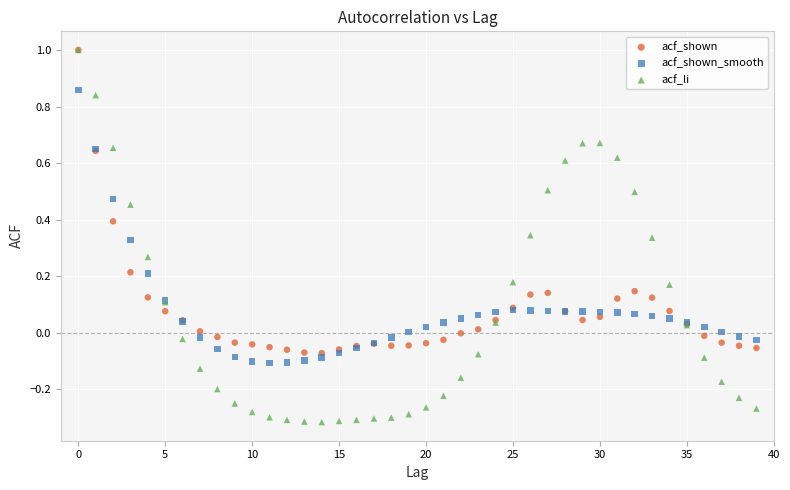

What are all the series names shown in the legend?

acf_shown, acf_shown_smooth, acf_li